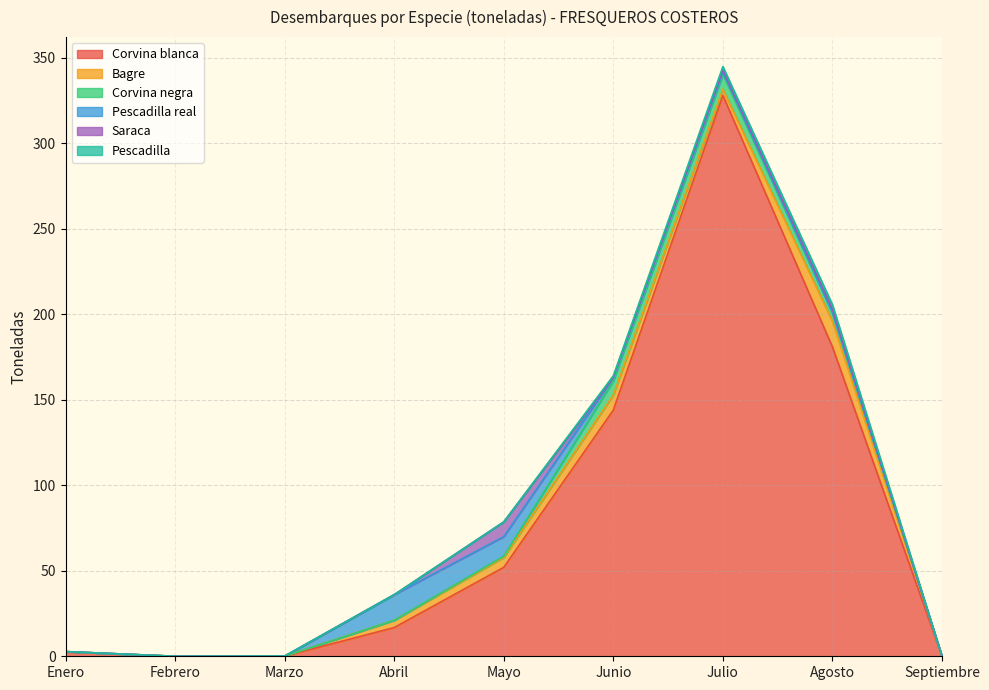

In Pescadilla real, how many points are higher than both neighbors (excluding endpoints)?

1